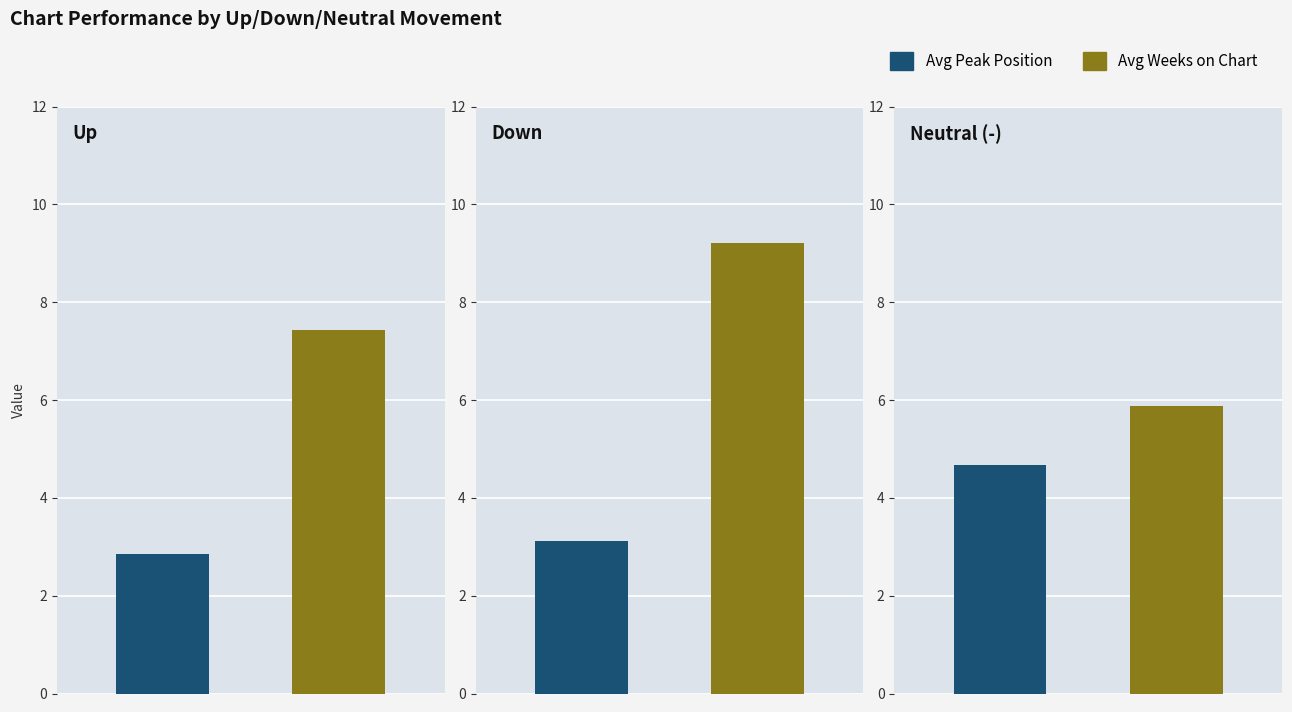

How many bars are there in total?

6